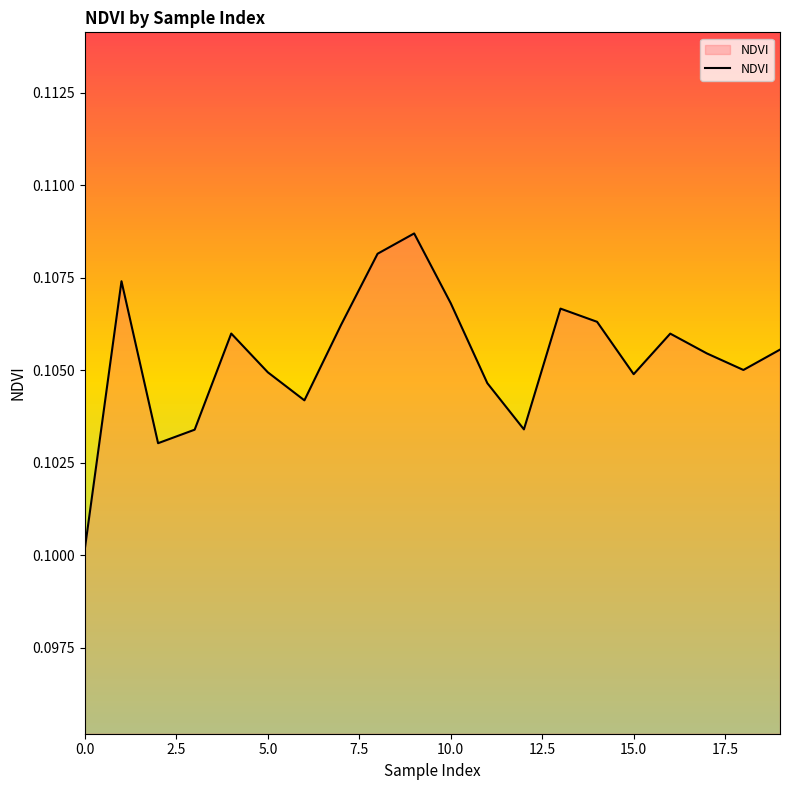

The chart shows a value of 0.0 at 5.0. True or false?

False